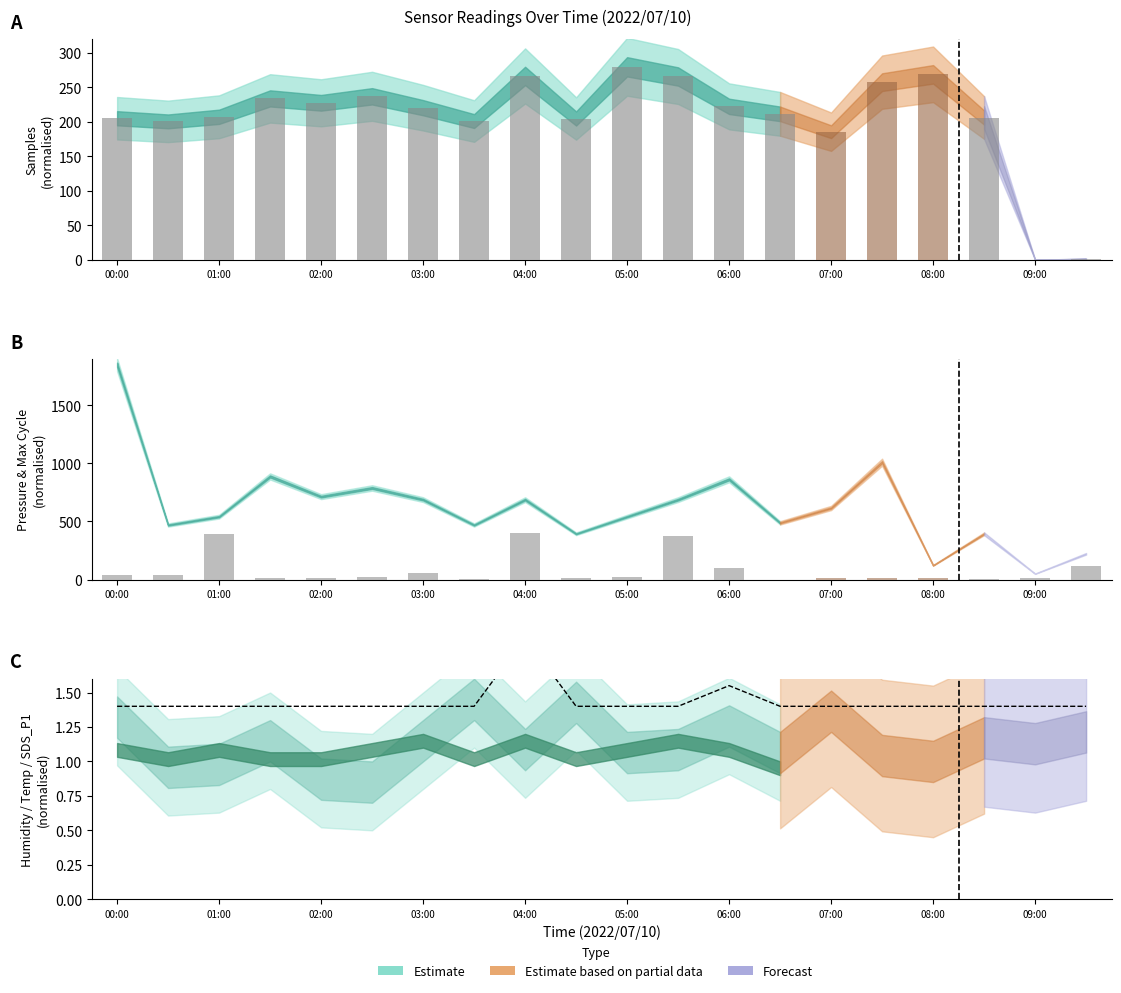

Rank the series at 04:30 from lowest to highest value.

SDS_P1, Max_cycle, Samples